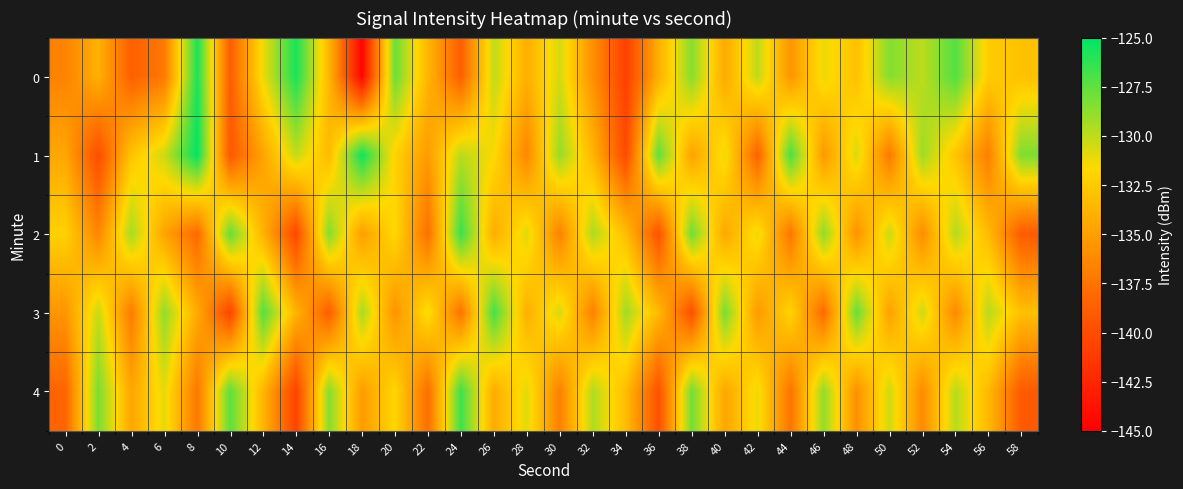

Which has a higher value, 22 or 26?

26